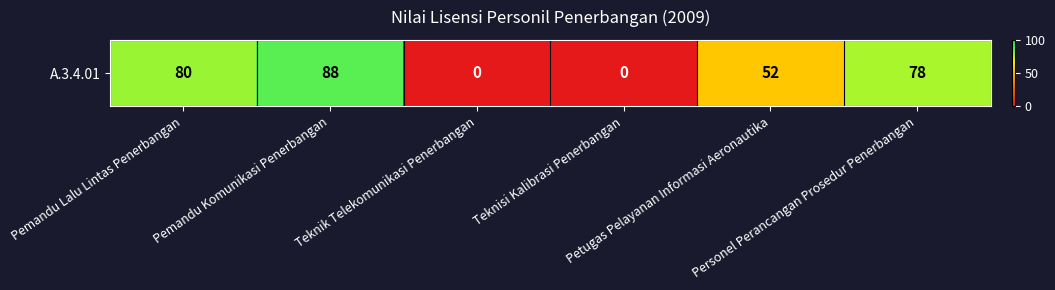

Between Teknik Telekomunikasi Penerbangan and Personel Perancangan Prosedur Penerbangan, which is larger?

Personel Perancangan Prosedur Penerbangan